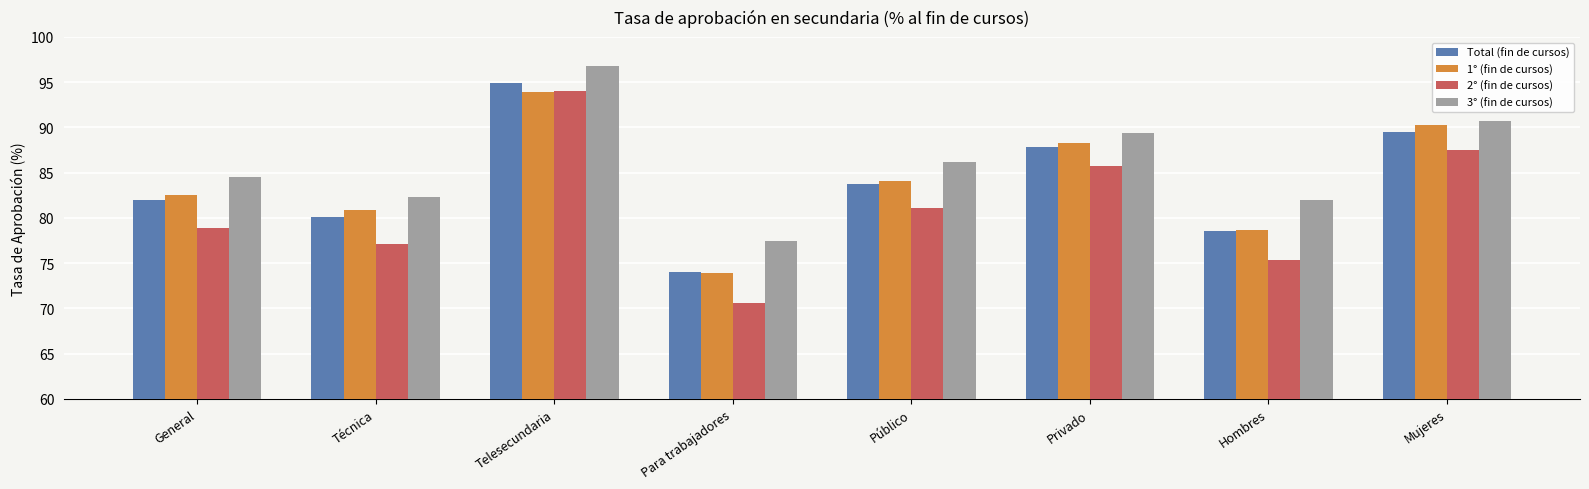

Read the Total (fin de cursos) value at Público.

83.7